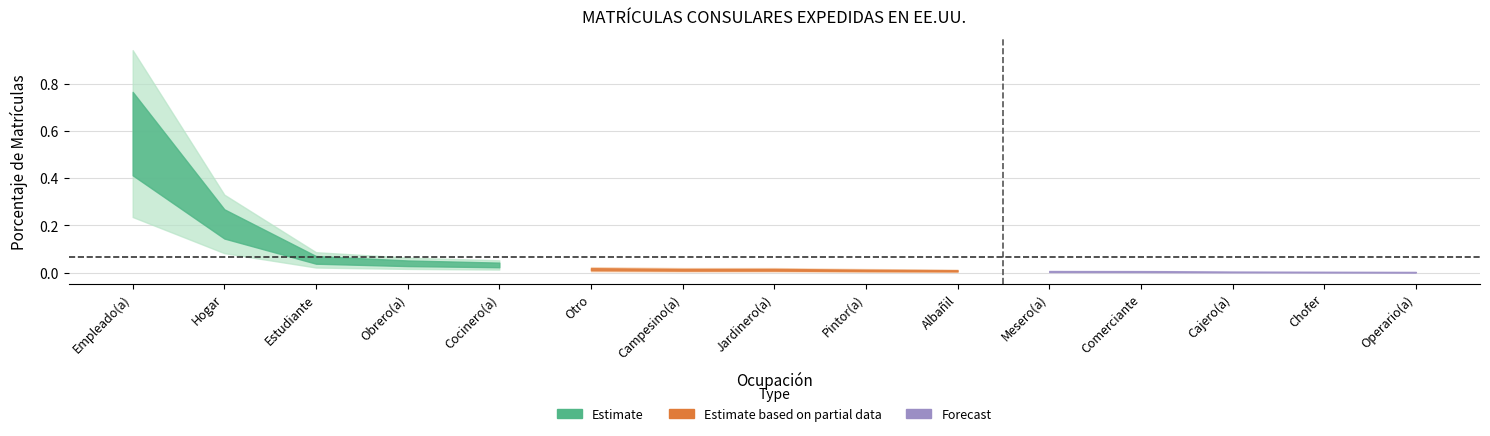

List the labels in order of value, largest first.

Empleado(a), Hogar, Estudiante, Obrero(a), Cocinero(a), Otro, Campesino(a), Jardinero(a), Pintor(a), Albañil, Mesero(a), Comerciante, Cajero(a), Chofer, Operario(a)